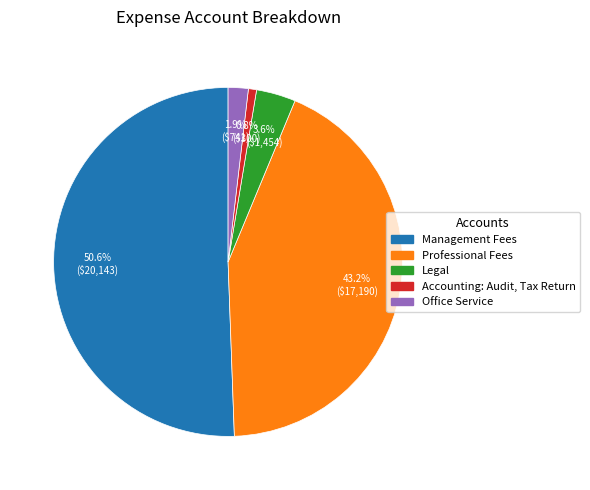

To the nearest percent, what is the combined percentage of Professional Fees and Management Fees?

94%